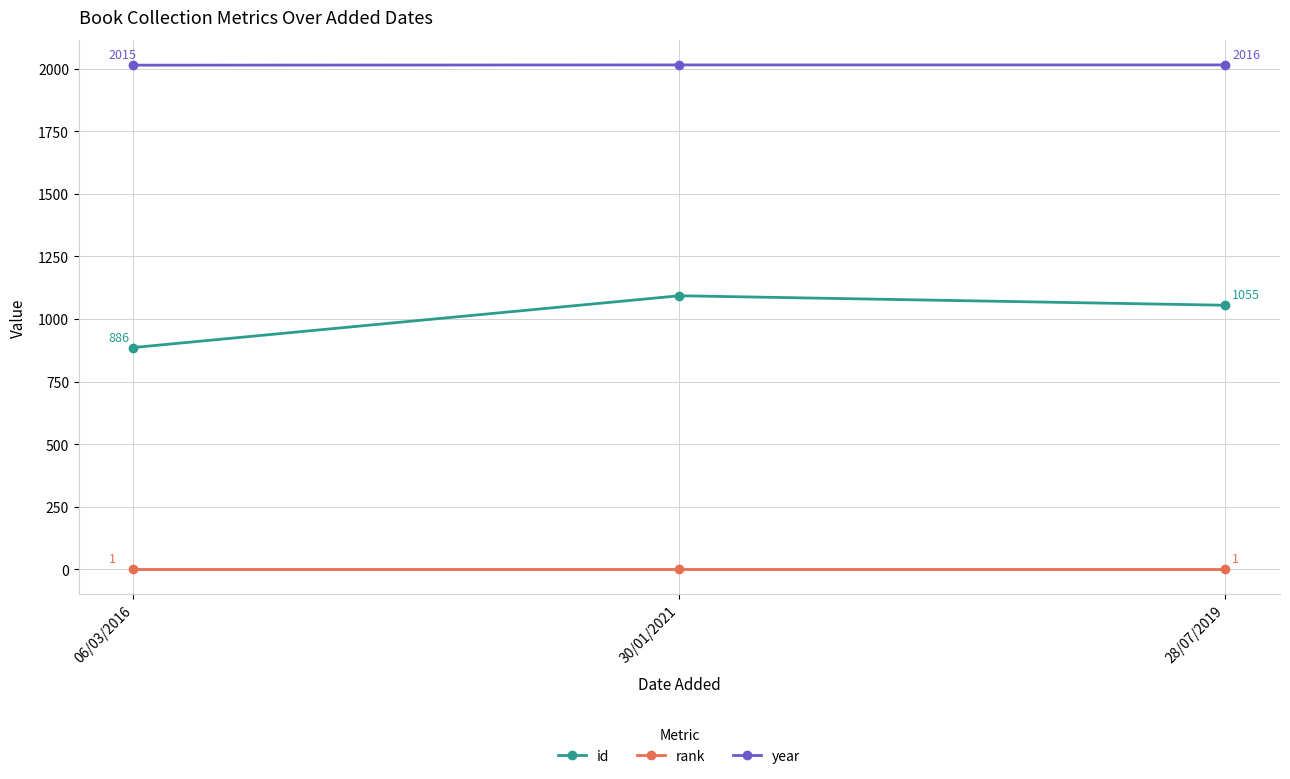

How many values in the id series are below 1055?

1